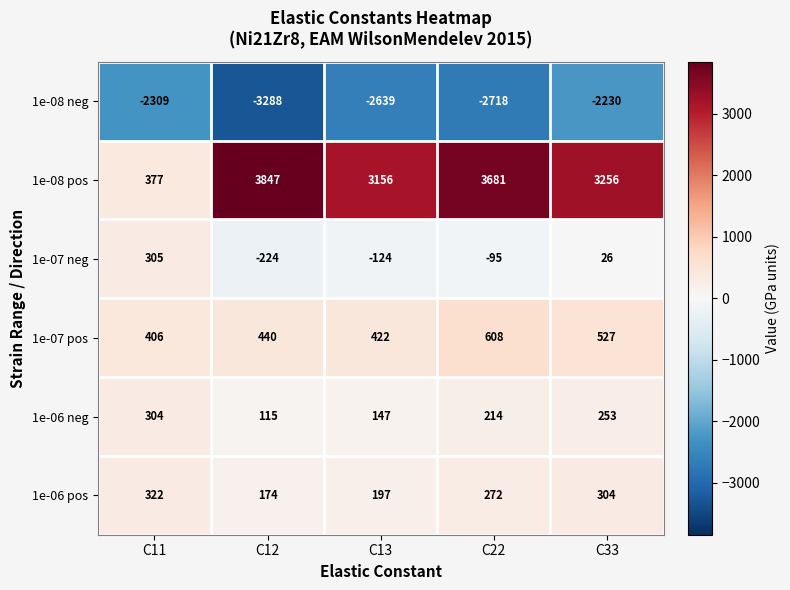

What is the difference between the 1e-06 pos values at C13 and C12?

23